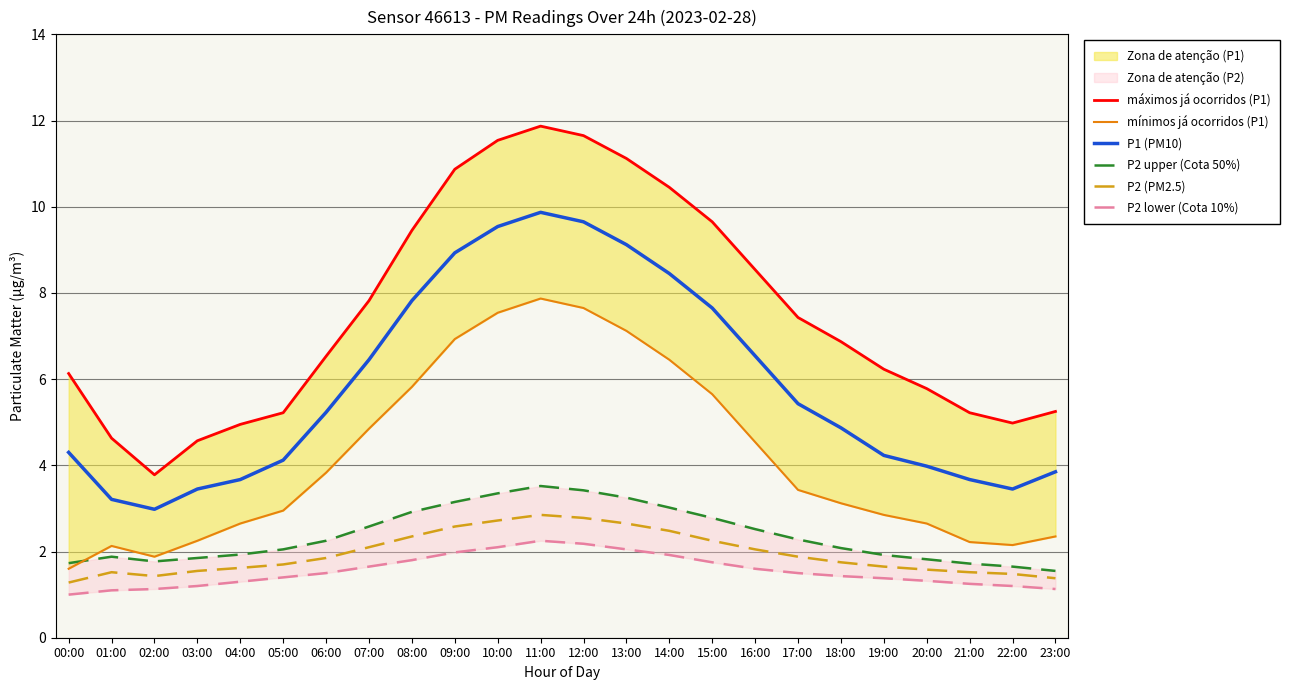

True or false: P2 (PM2.5) has a value of 1.5 at 21:00.

True